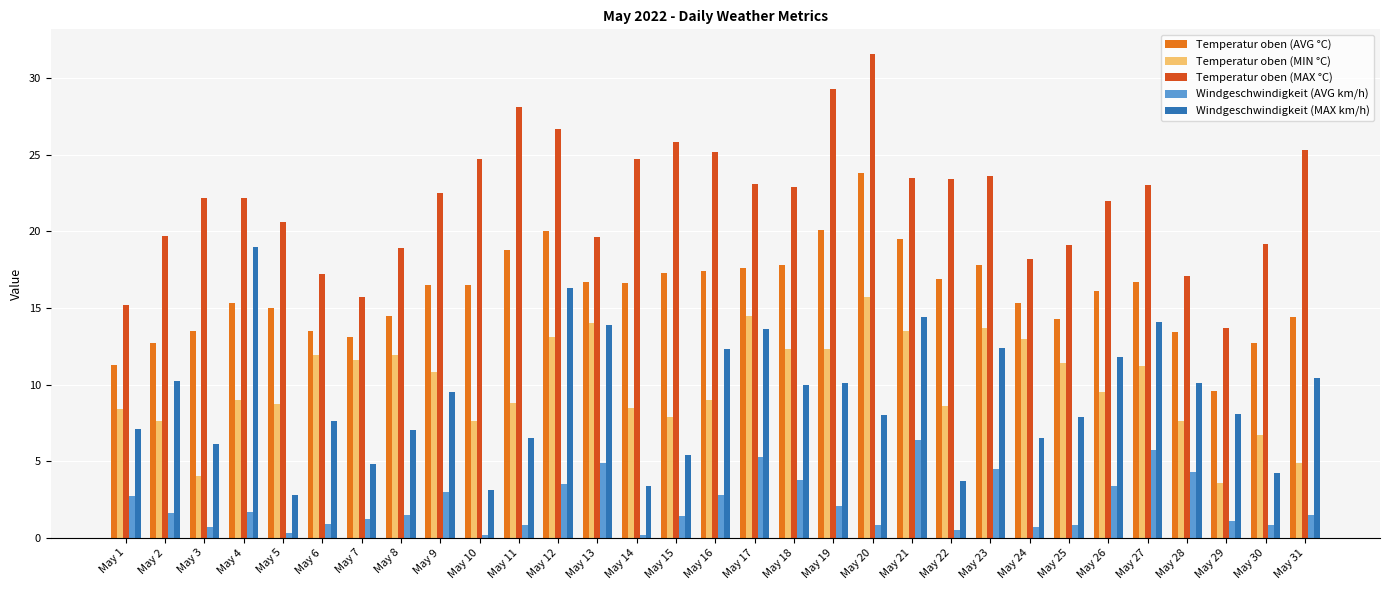

The value of Temperatur oben (AVG °C) at May 31 is 14.4. True or false?

True